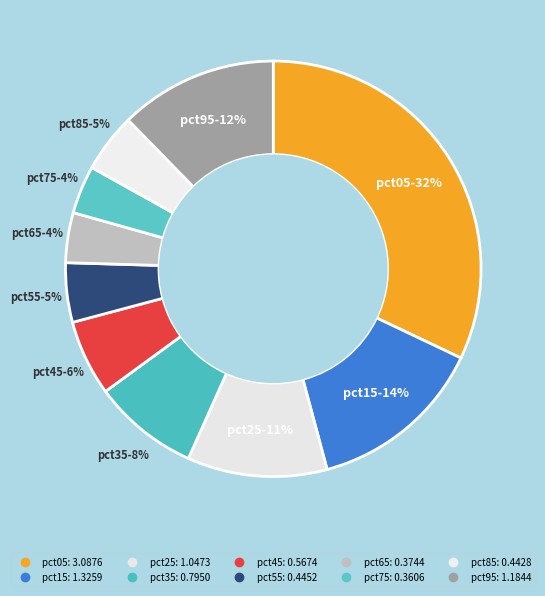

Count the number of slices in the pie.

10